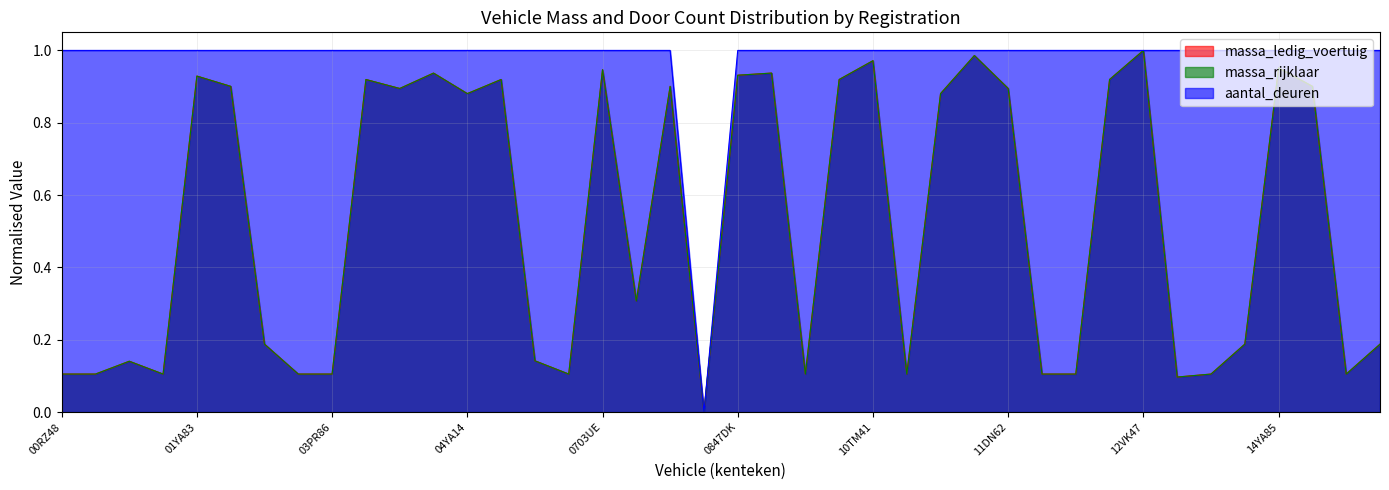

At which category is the sum across all series the highest?

12VK47